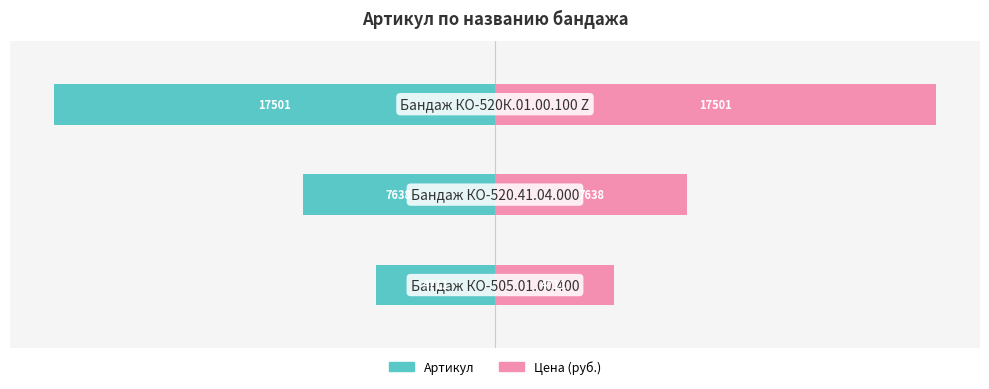

Rank the series by their maximum value, from highest to lowest.

Цена (руб.), Артикул